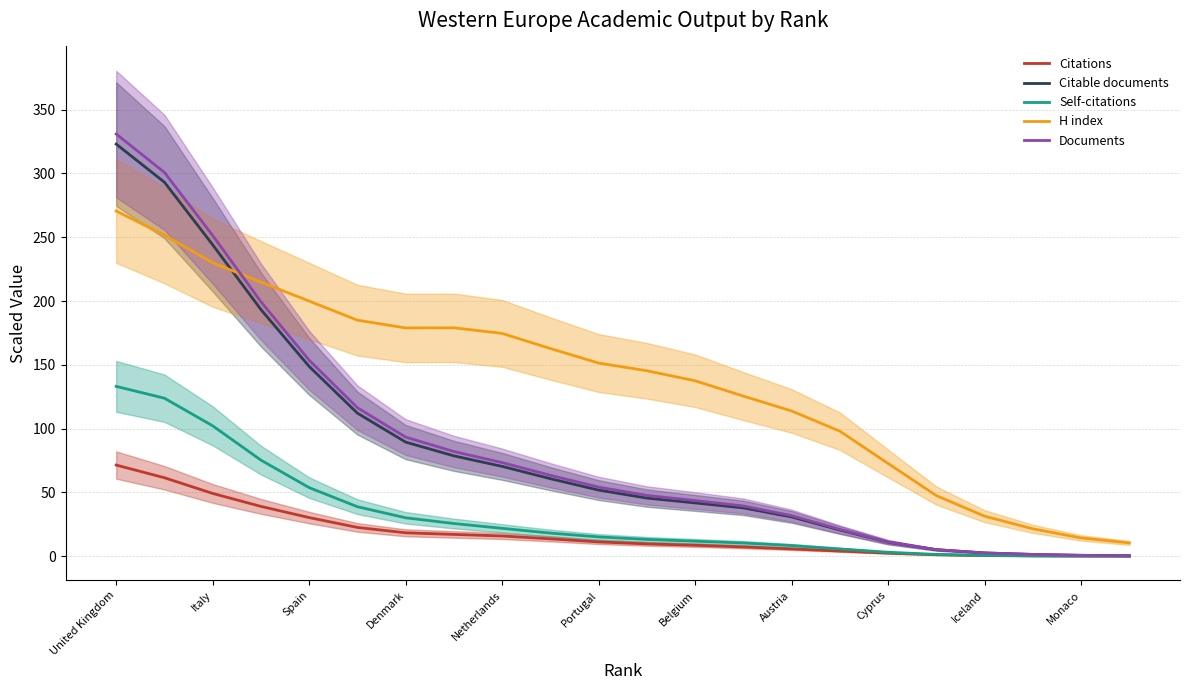

Which series has the largest total across all categories?

H index